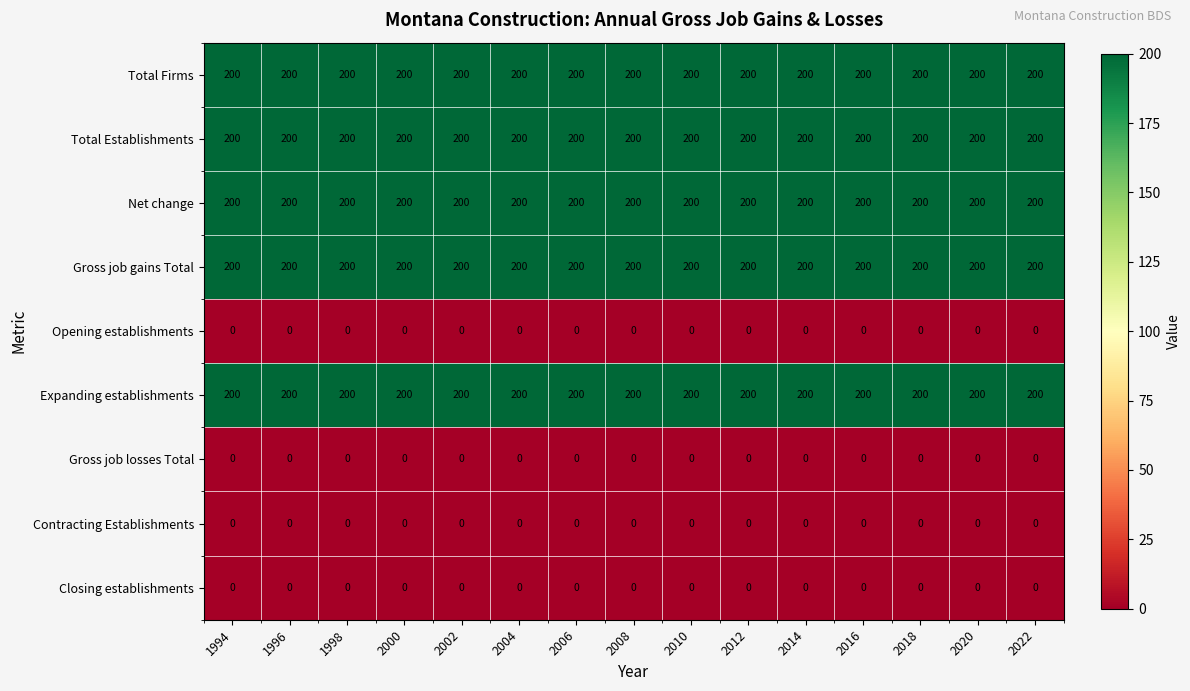

What is the difference between the highest and lowest values at 2010?

200